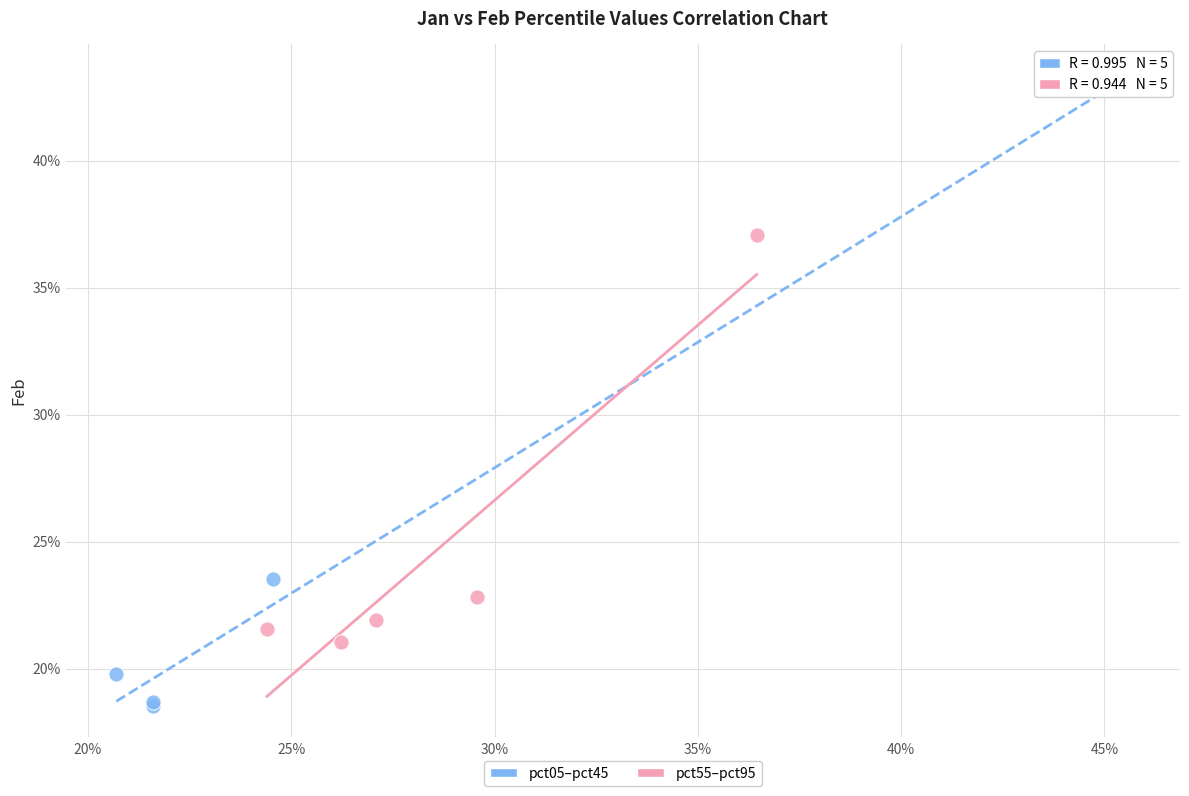

Which series reaches the minimum Y coordinate?

pct05–pct45